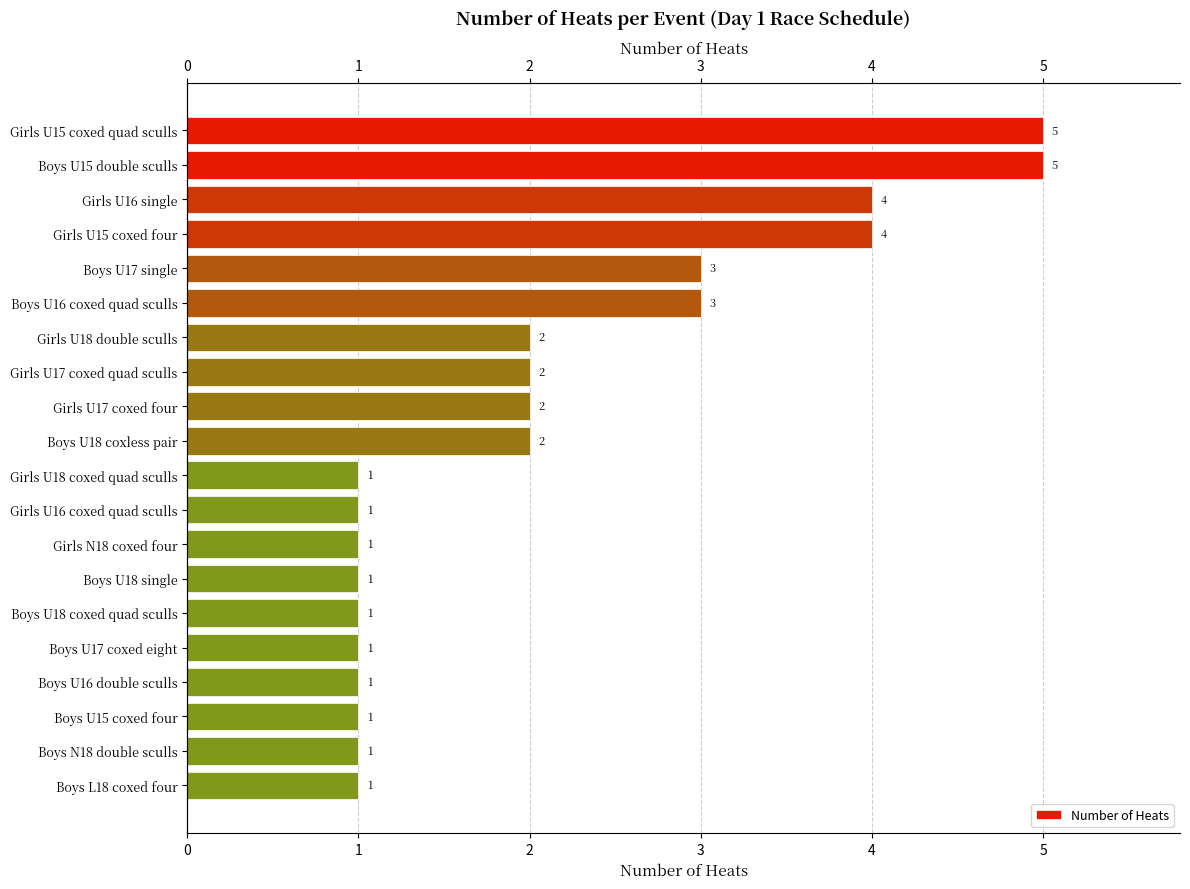

What is the difference between the maximum and second lowest values?

4